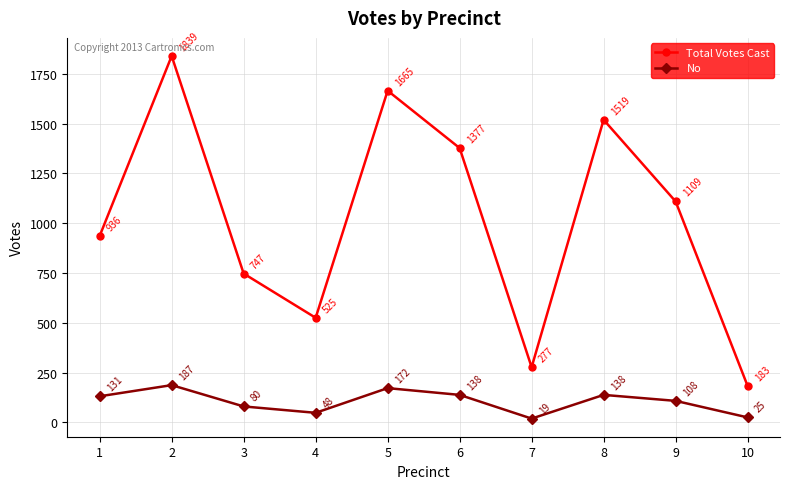

At which label is Total Votes Cast closest to 1011?

1